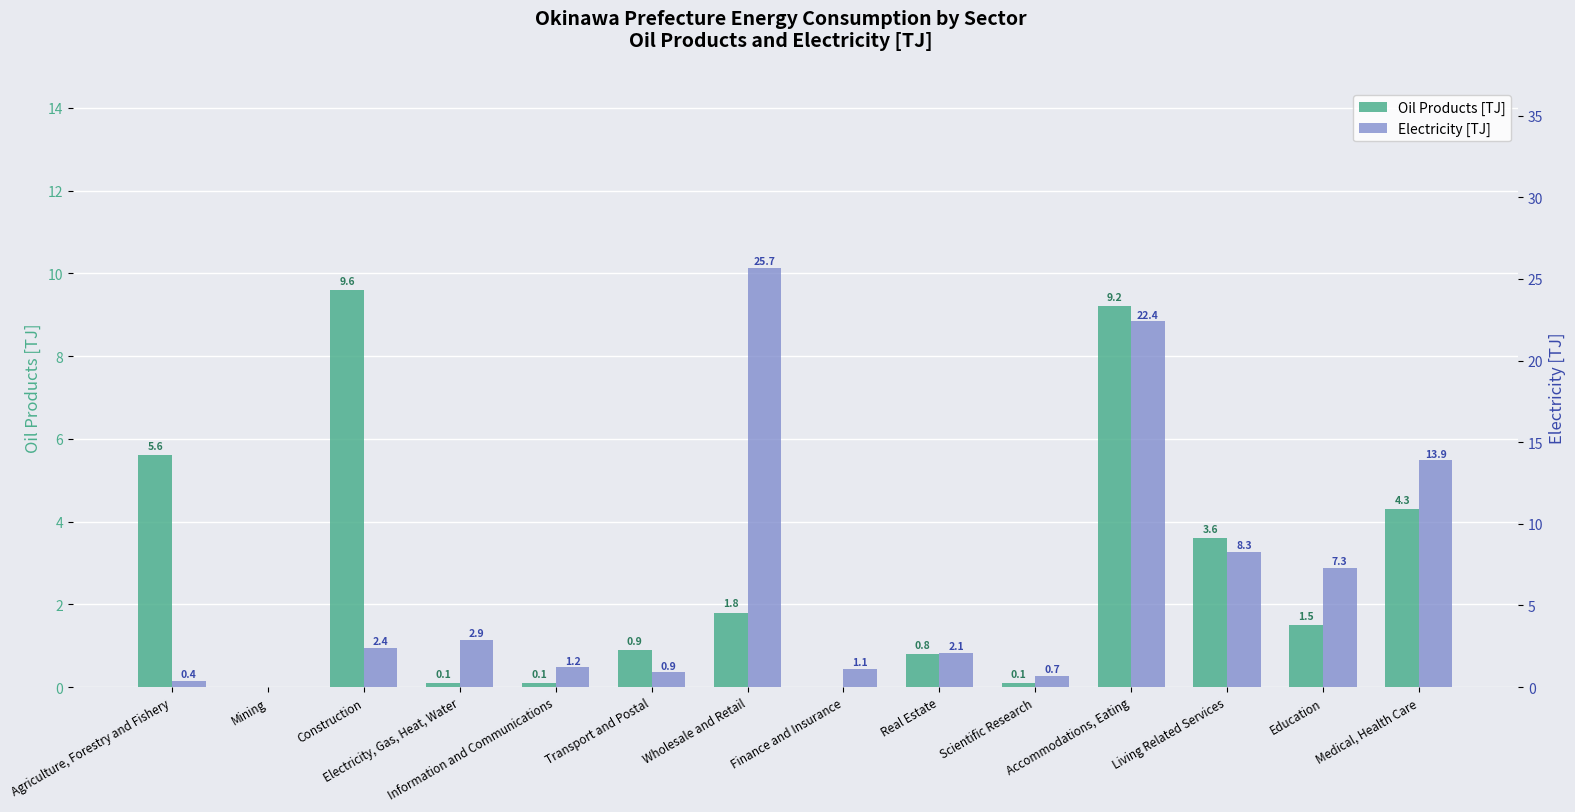

How many values in the Oil Products [TJ] series exceed 1?

7